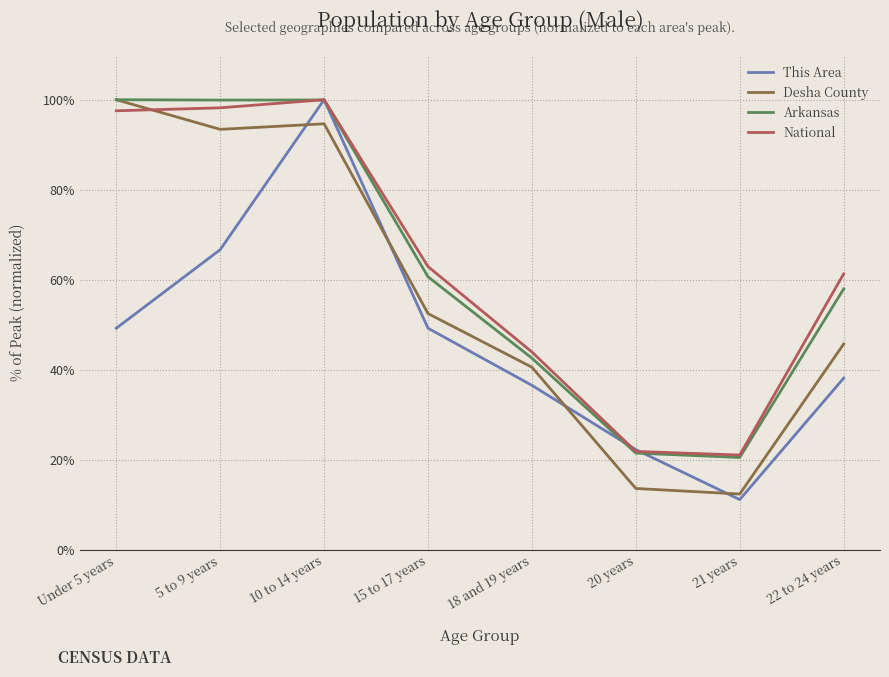

Which series changed the most between 15 to 17 years and 22 to 24 years?

This Area